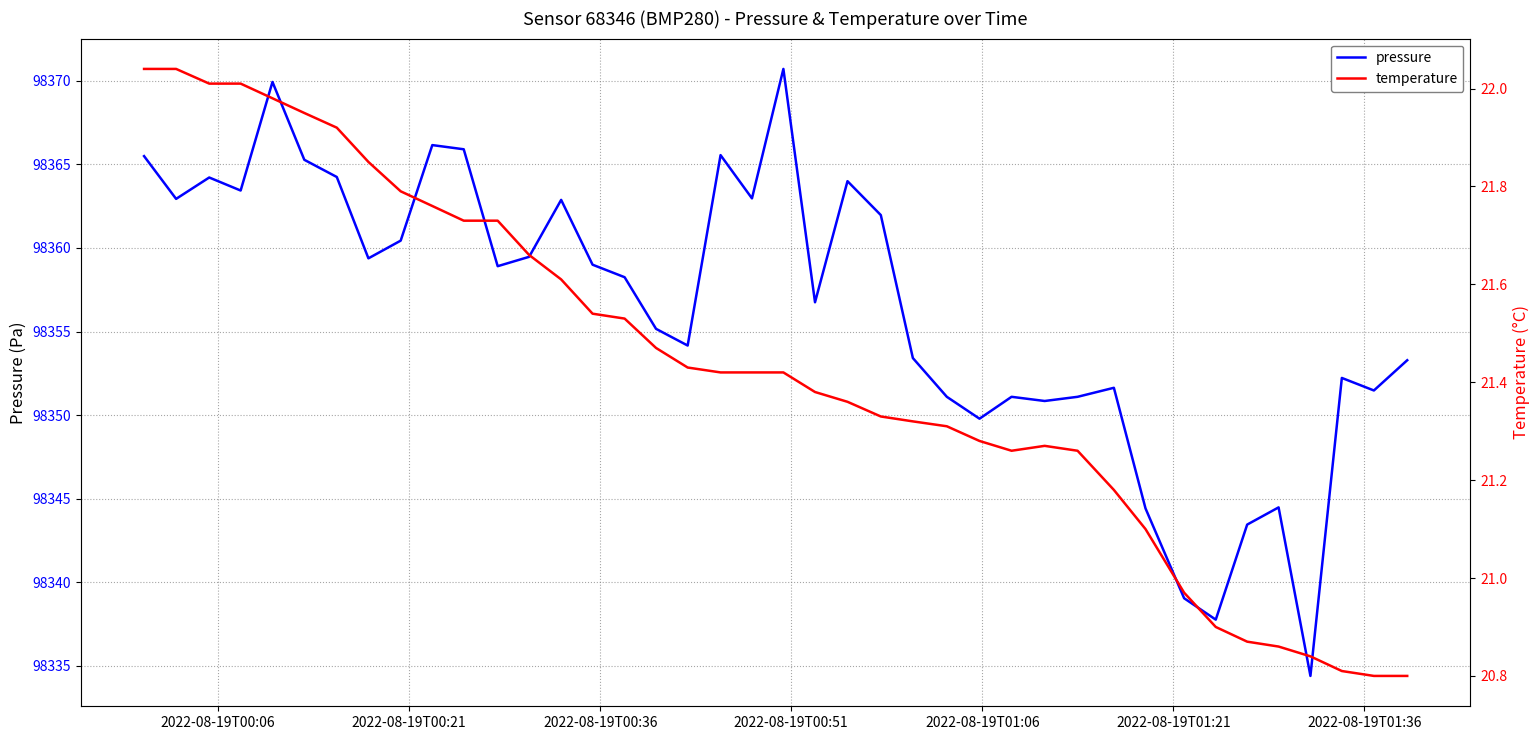

What is the maximum value for pressure?

98370.7